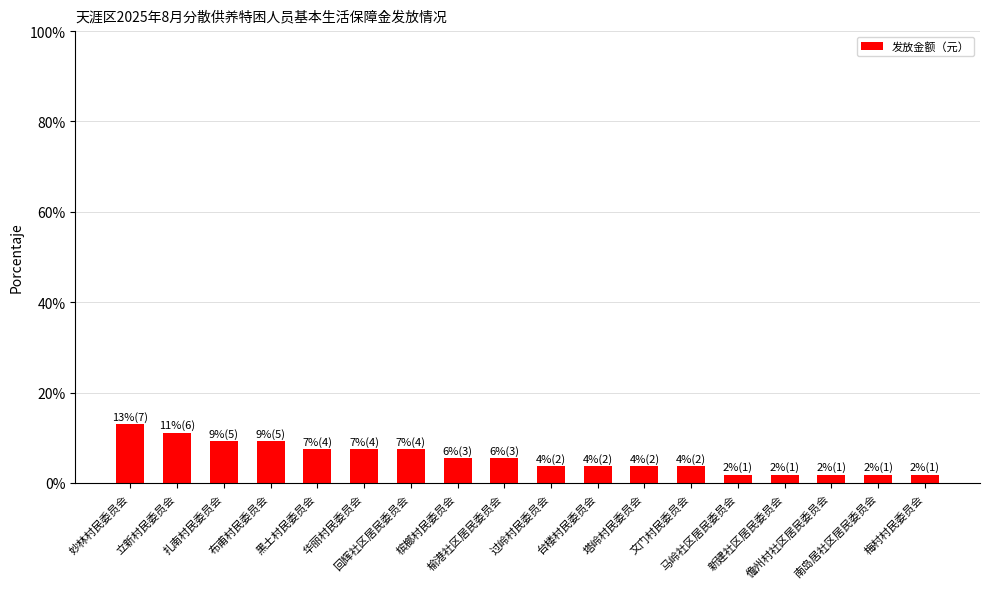

Does the chart contain any negative values?

No